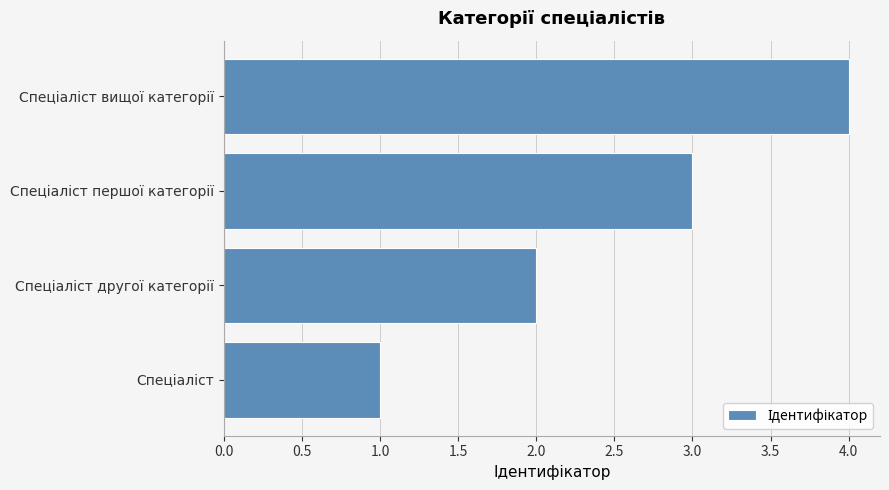

What is the greatest value displayed?

4